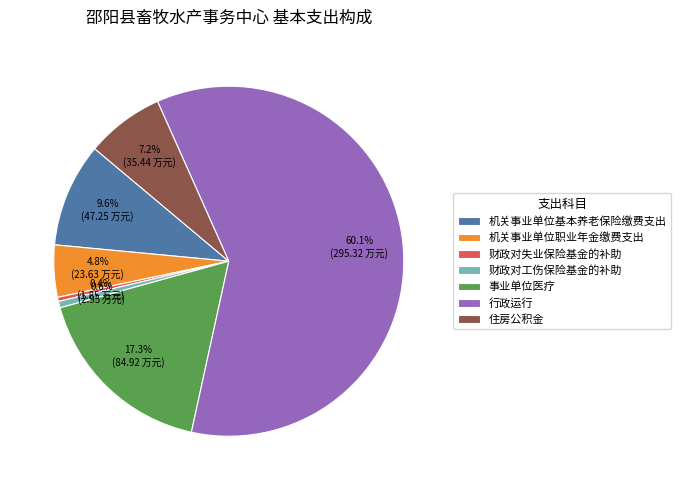

To the nearest percent, what is the average slice percentage?

14%